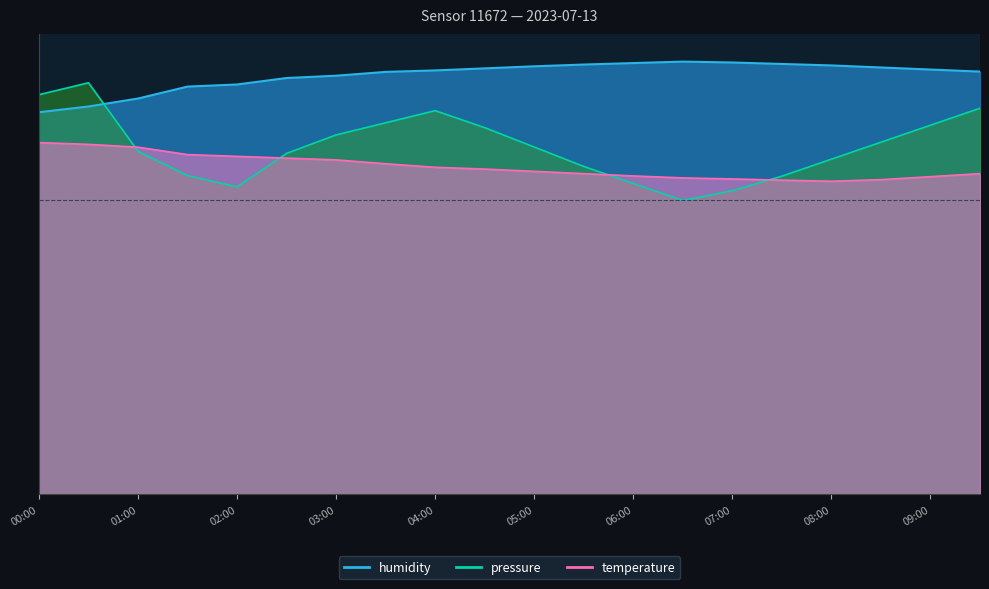

Rank the series by their maximum value, from lowest to highest.

temperature, pressure, humidity